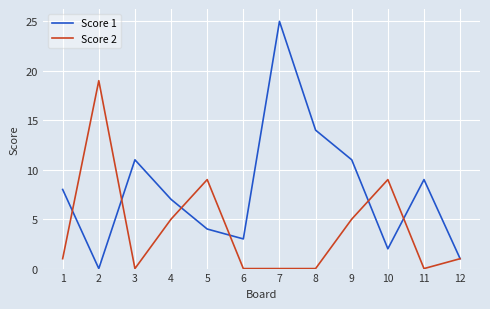

At 6, list the series in order from smallest to largest.

Score 2, Score 1